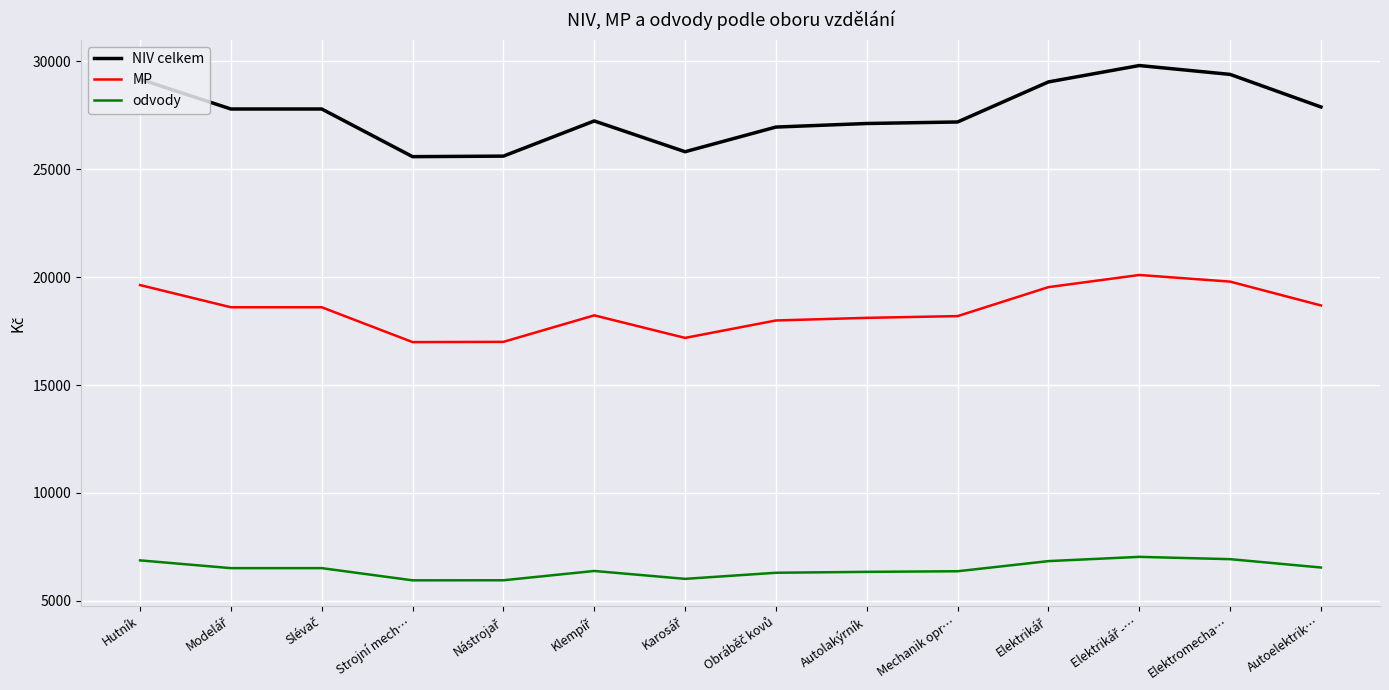

True or false: MP and NIV celkem cross at least once.

False